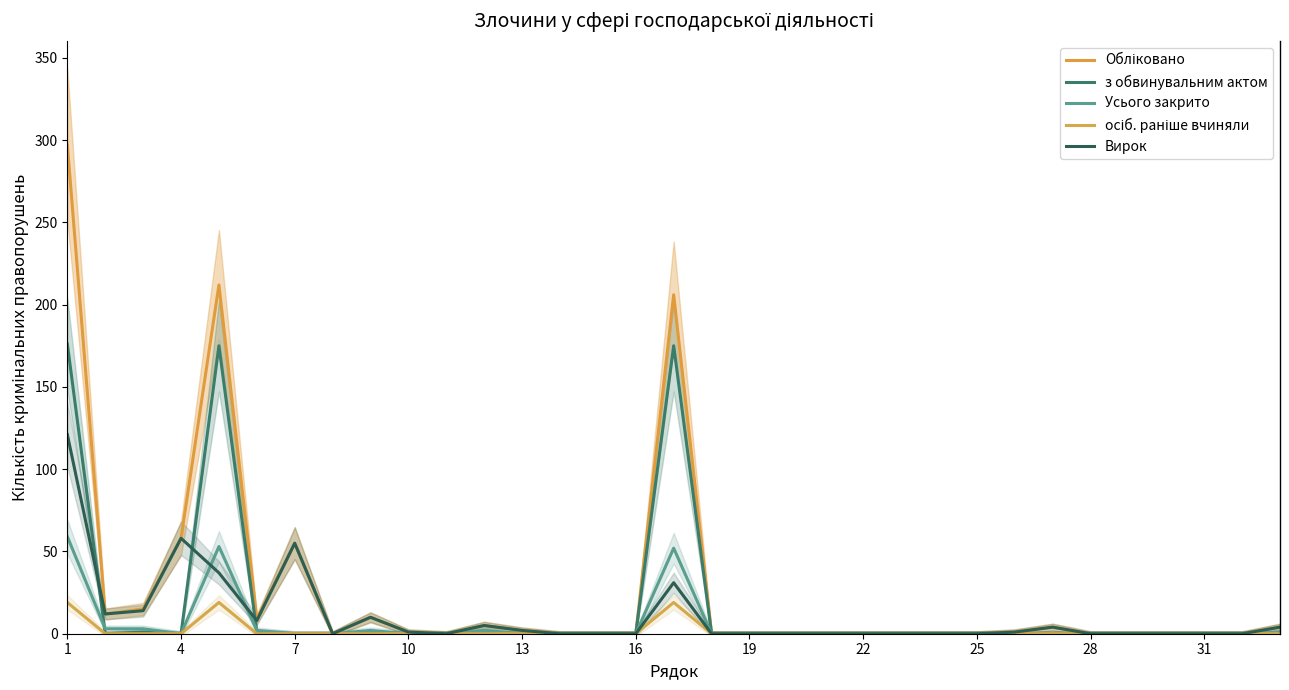

What are all the series names shown in the legend?

Обліковано, з обвинувальним актом, Усього закрито, осіб. раніше вчиняли, Вирок